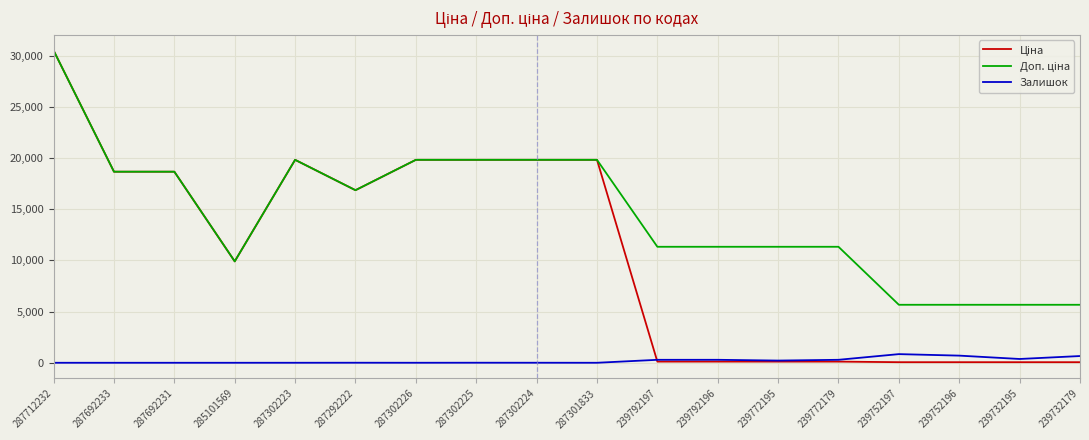

Which label corresponds to the largest value in the chart?

287712232